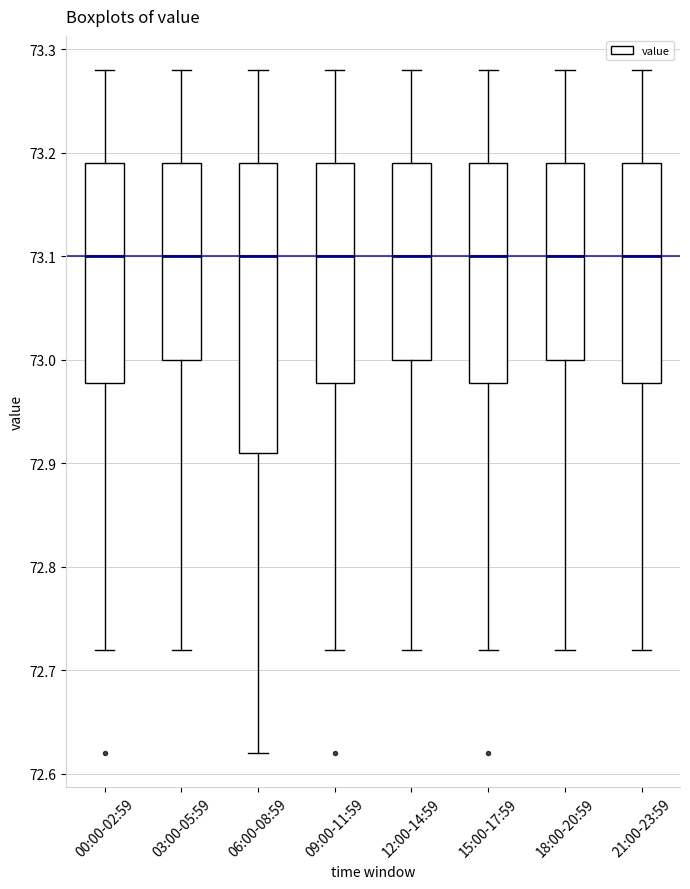

Comparing the boxes themselves (not the whiskers), which one is the tallest?

06:00-08:59